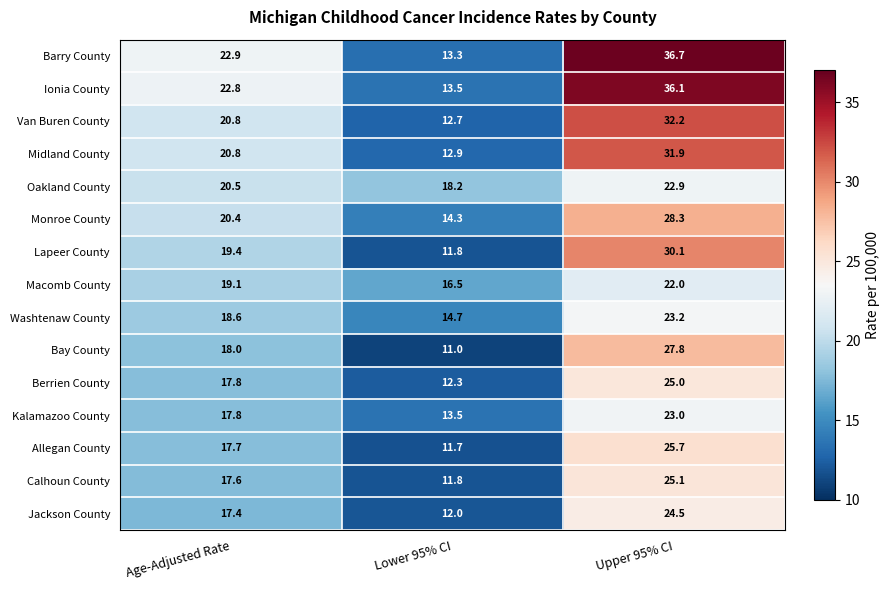

At which label does Barry County reach its minimum?

Lower 95% CI